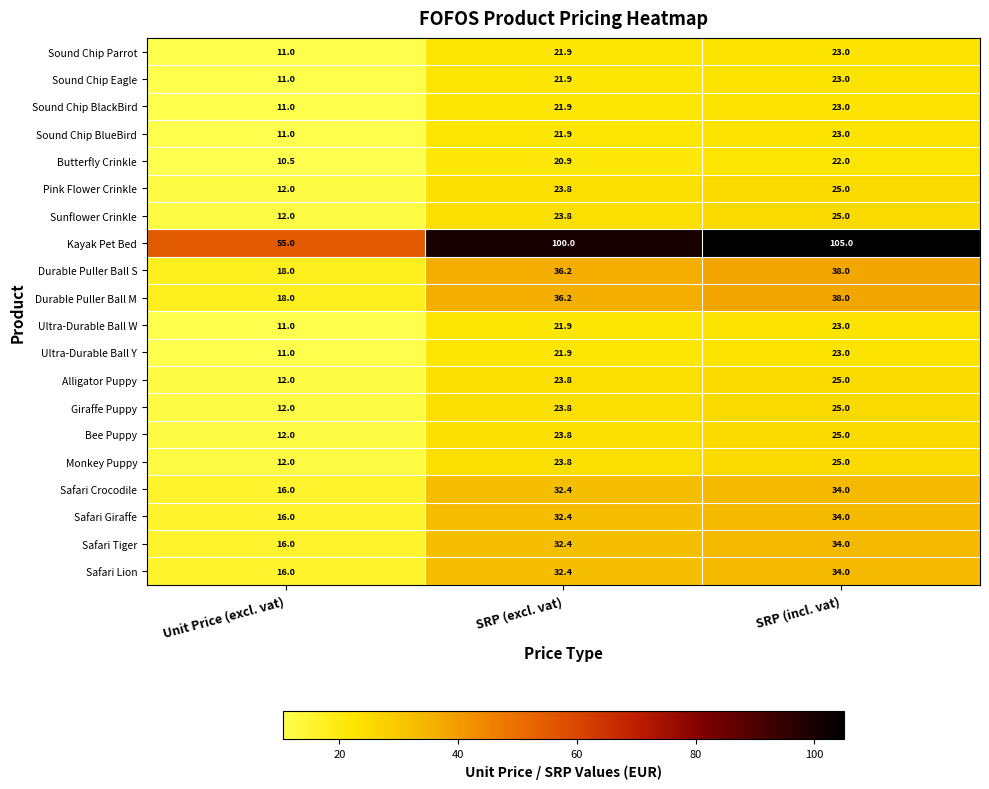

List the labels in order of Giraffe Puppy value, smallest first.

Unit Price (excl. vat), SRP (excl. vat), SRP (incl. vat)